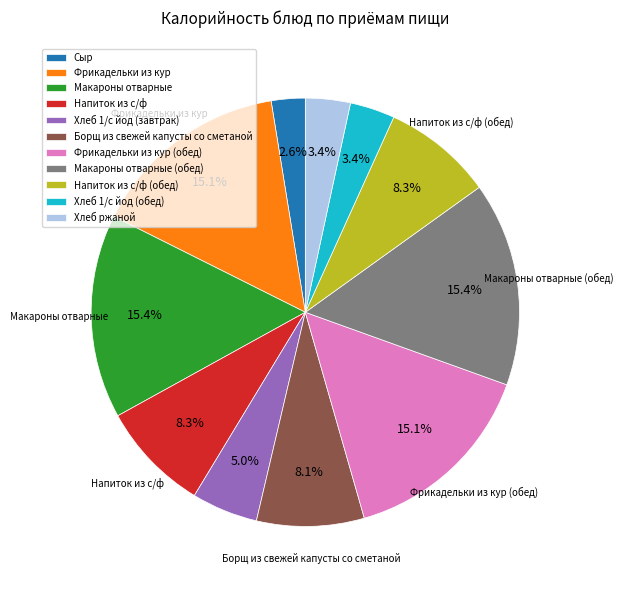

Do Борщ из свежей капусты со сметаной and Фрикадельки из кур together represent more than half of the pie?

No